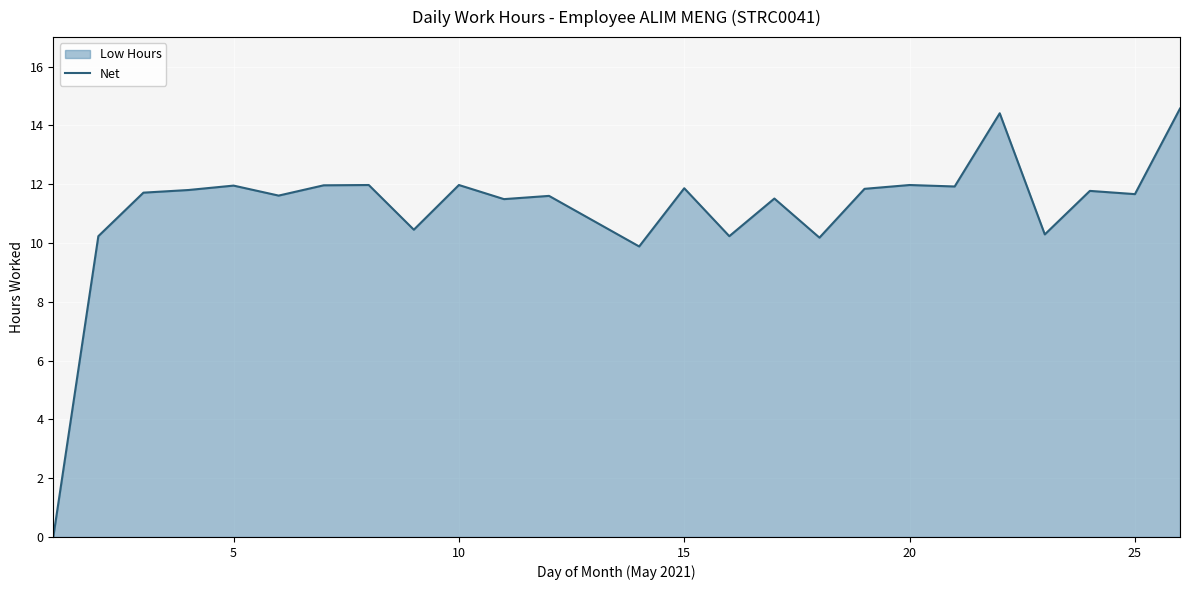

True or false: the data shows 11.9 at 5.

True